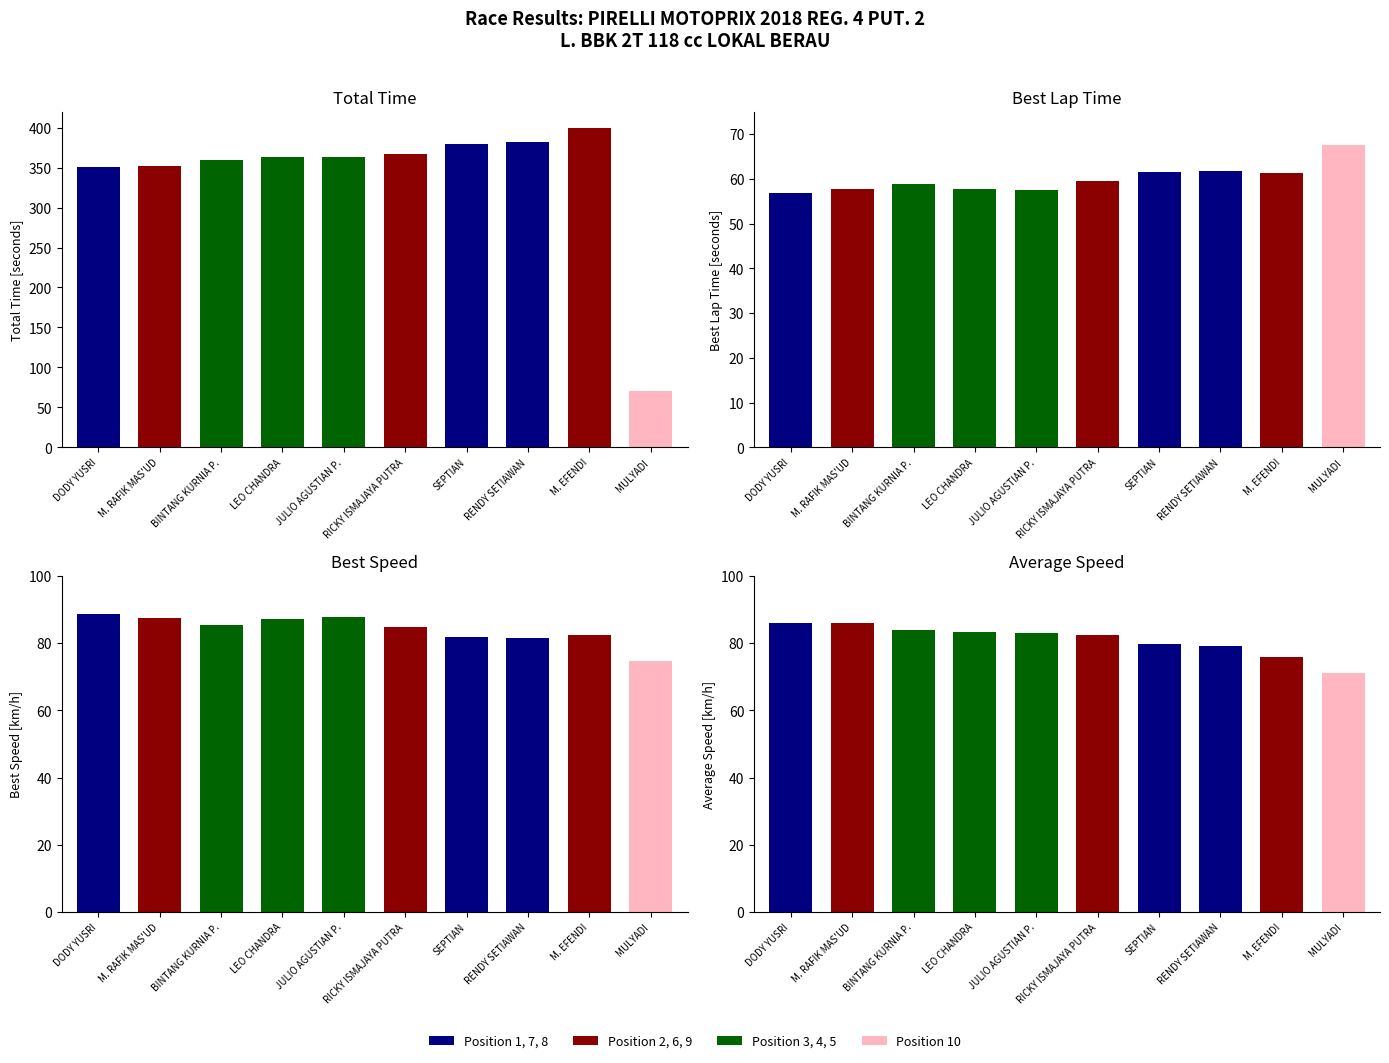

At LEO CHANDRA, list the series in order from largest to smallest.

Total Time (s), Best Speed (km/h), Average Speed (km/h), Best Lap Time (s)